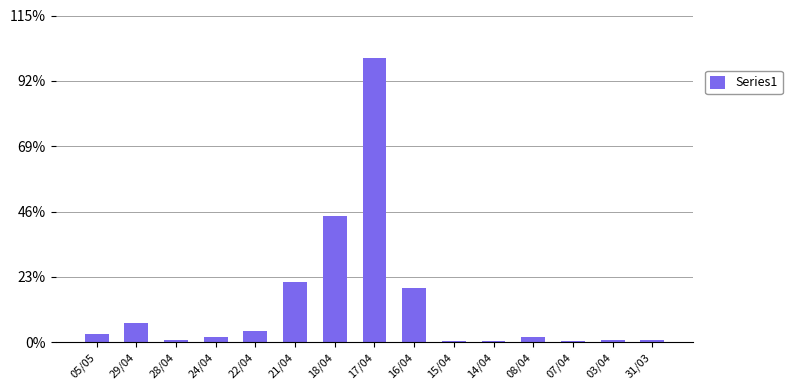

Are the bars horizontal?

No